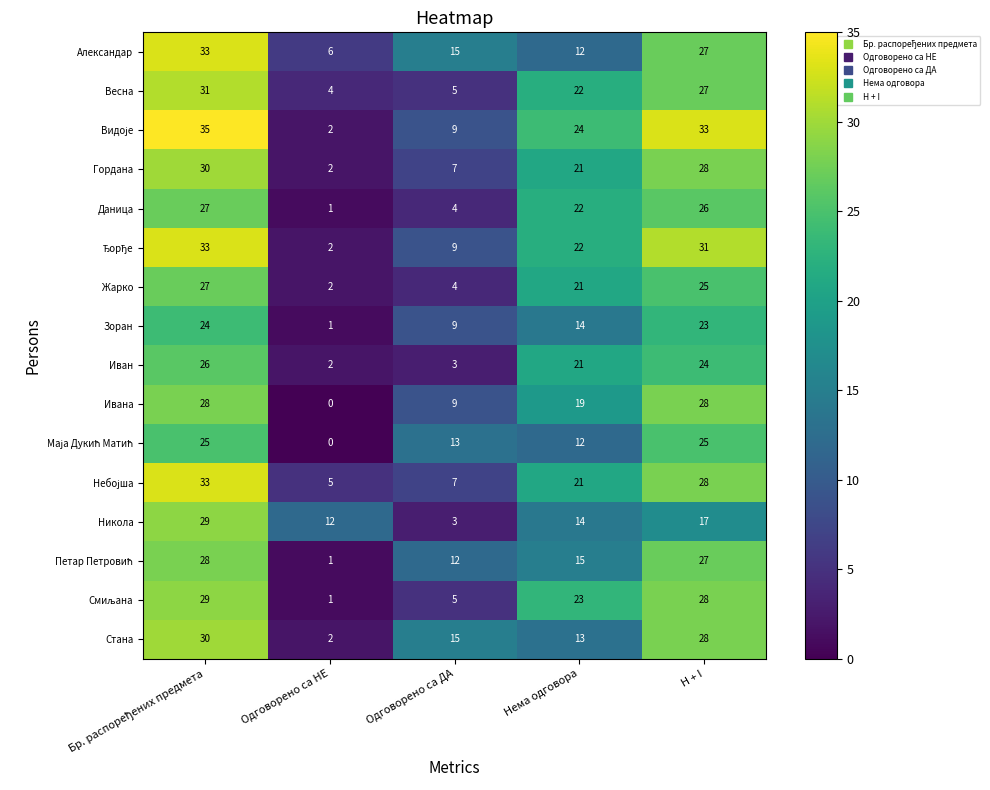

What is the difference between the highest and lowest values at H + I?

16